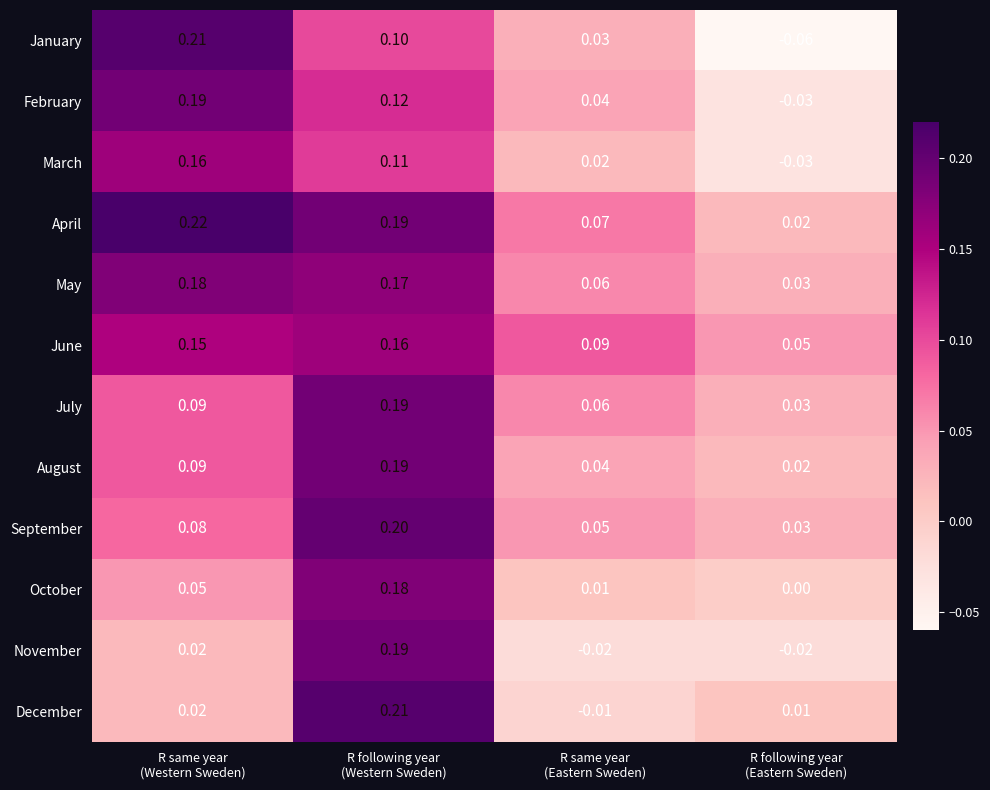

Which series has the widest spread of values?

January